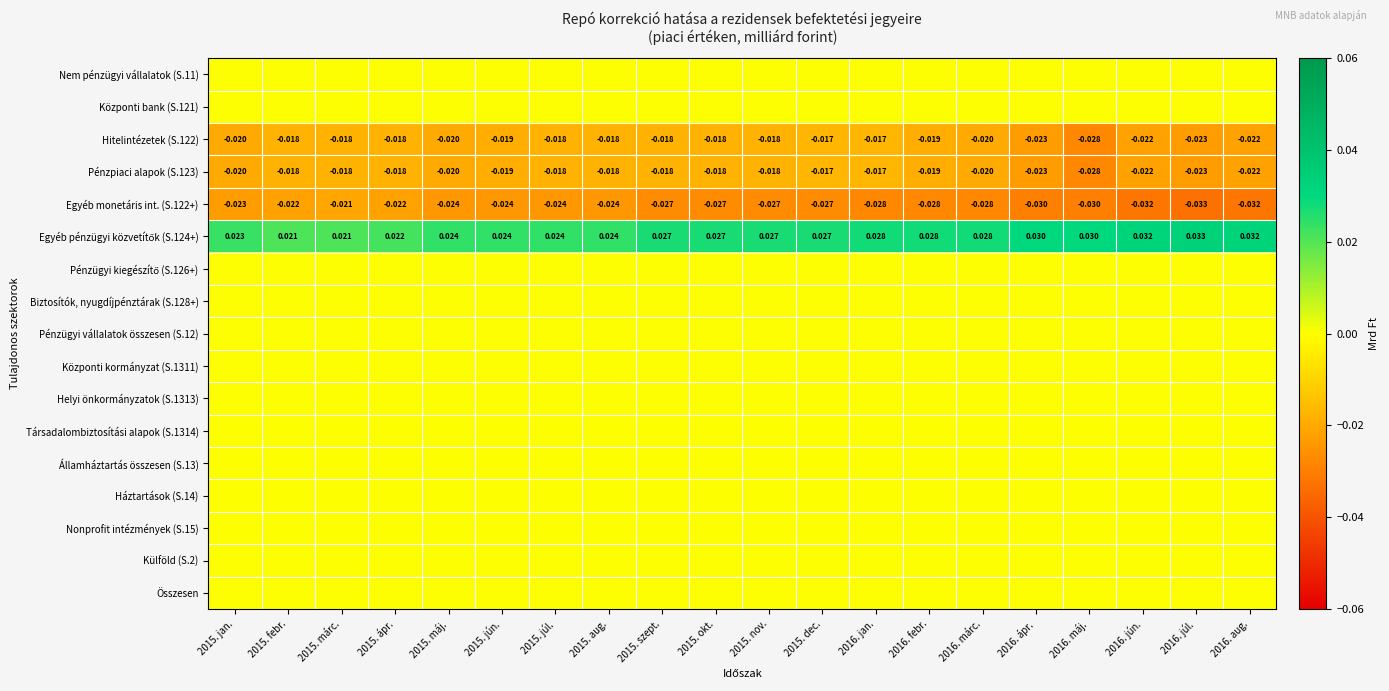

At which category is the sum across all series the highest?

2015. dec.